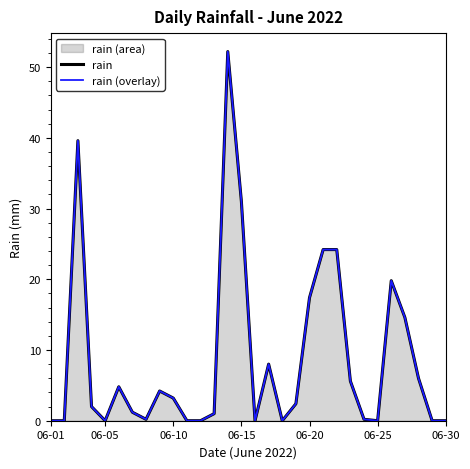

What is the maximum value shown in the chart?

52.2